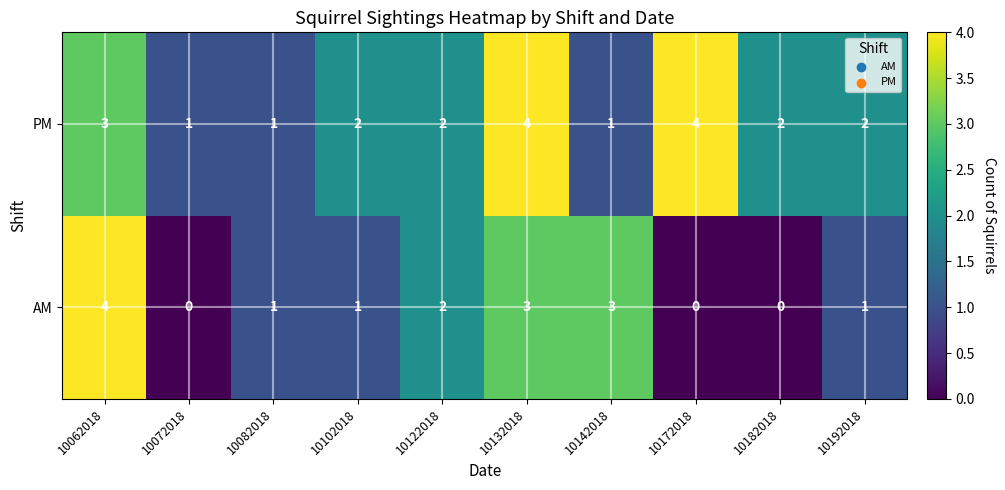

Which series has the largest range (max minus min)?

AM